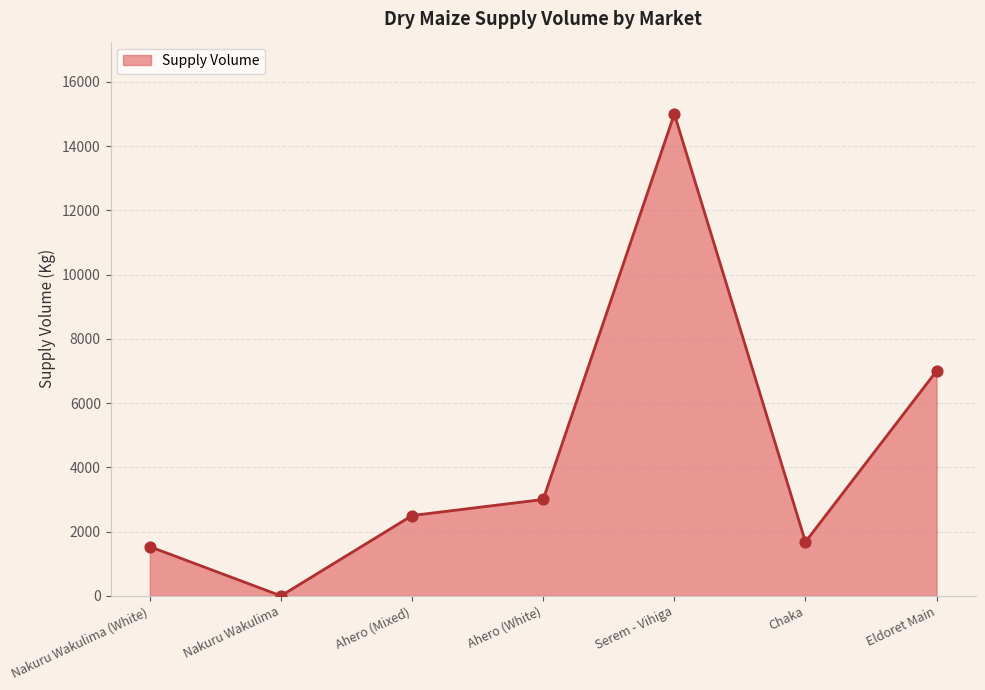

What is the change in value from Ahero (White) to Serem - Vihiga?

+12000